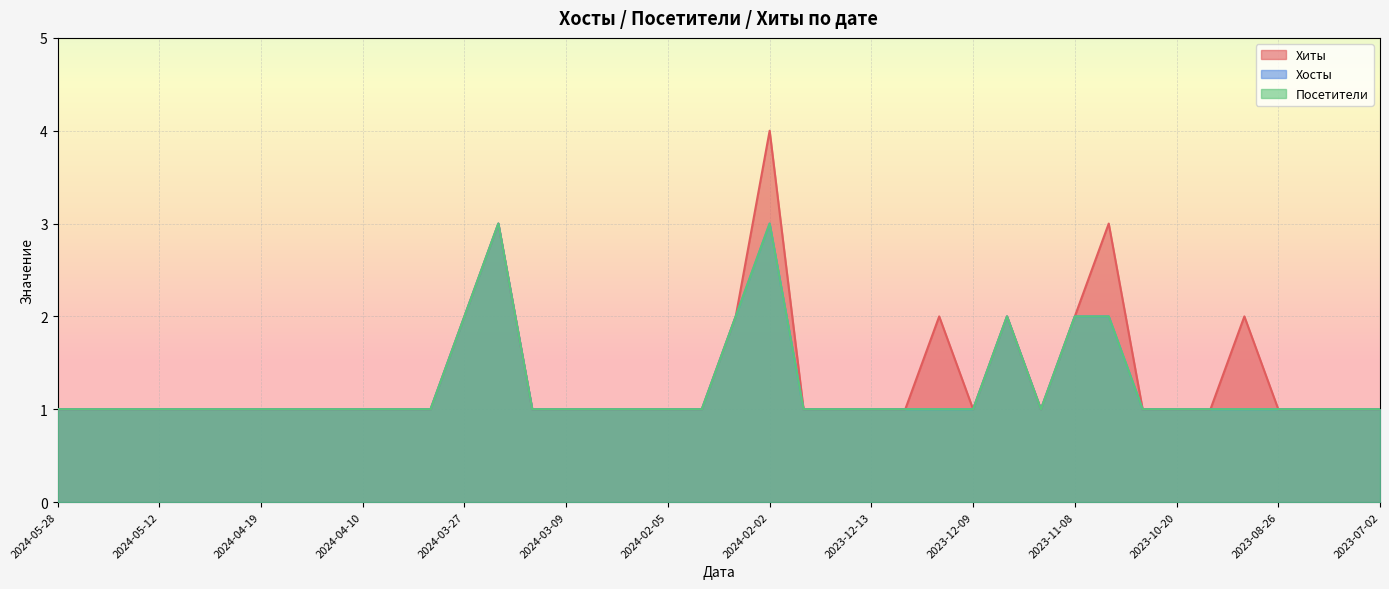

What is the minimum value for Посетители?

1